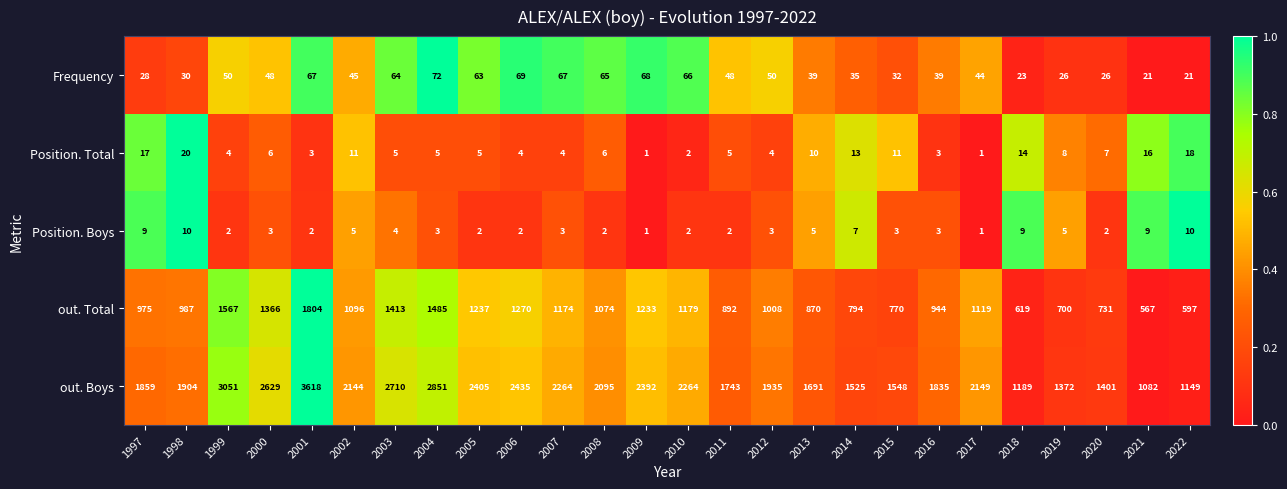

Which series has the largest range (max minus min)?

out. Boys